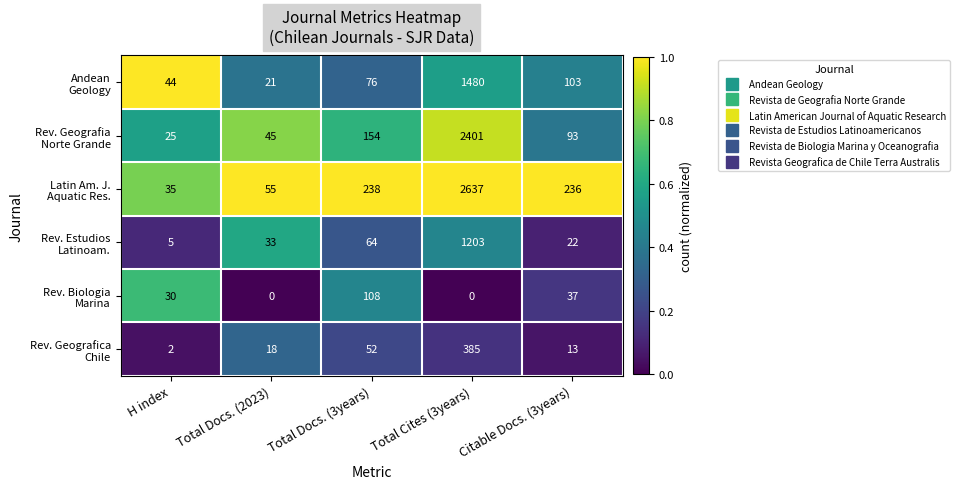

At how many categories does at least one series exceed 0?

5